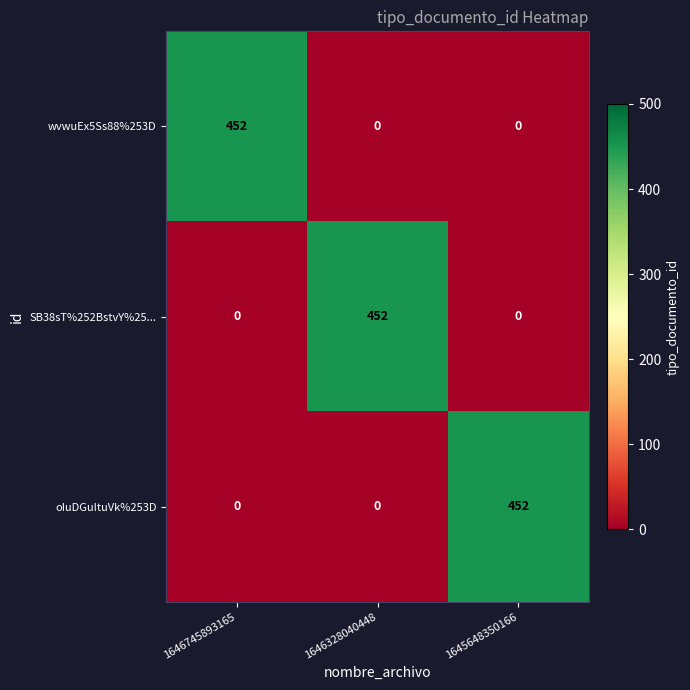

The wvwuEx5Ss88%253D series shows 0 at 1646328040448. True or false?

True